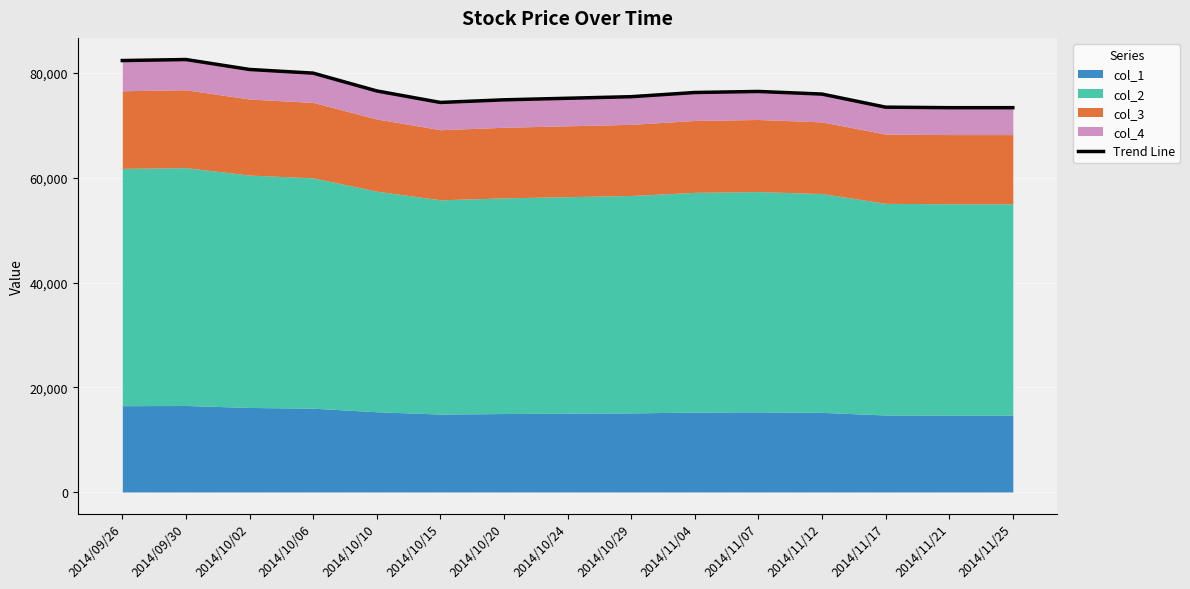

What is the difference between the maximum and minimum values?

9200